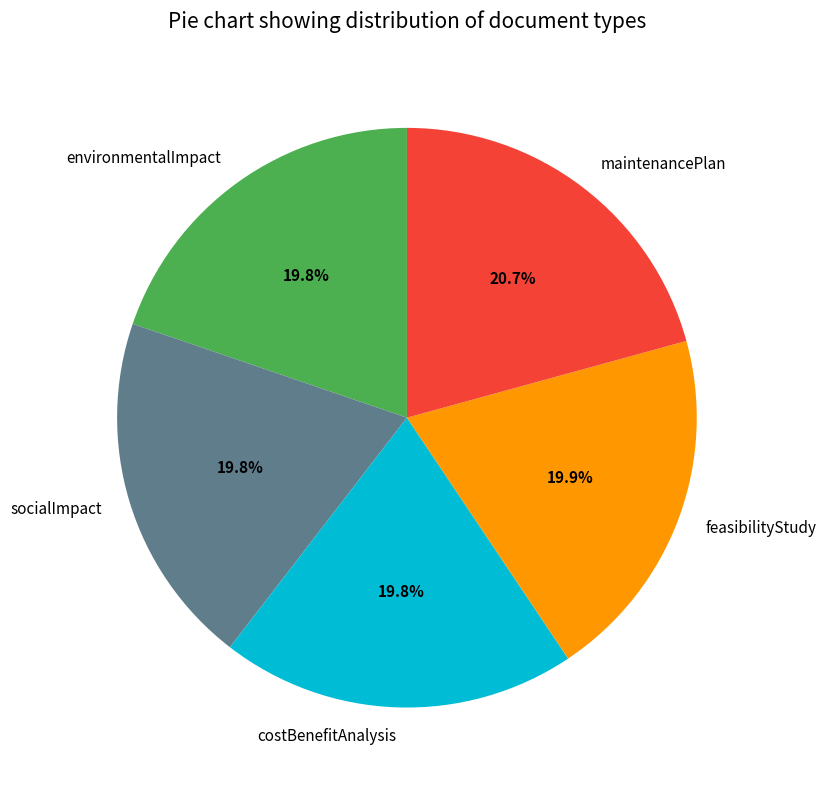

Which slice is the largest?

maintenancePlan